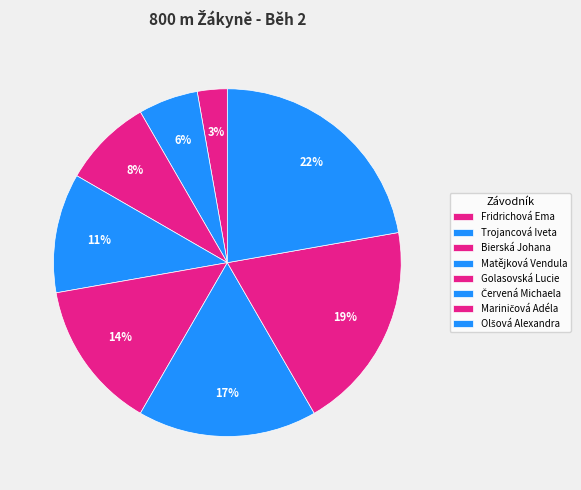

What is the change in value from Matějková Vendula to Mariničová Adéla?

+3